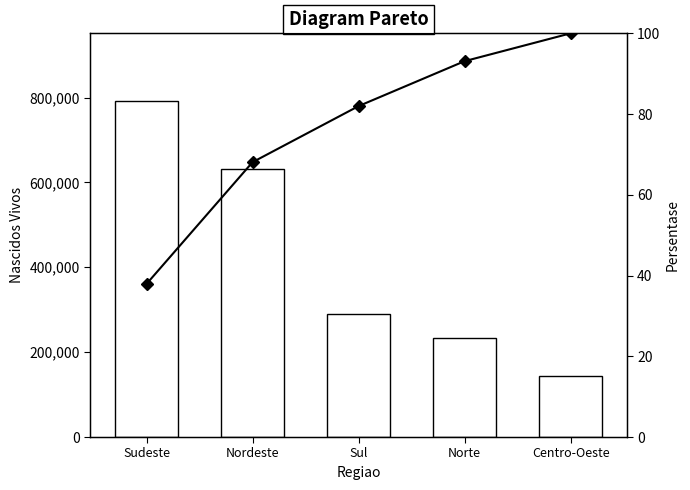

At which label is Persentase Kumulatif closest to 68?

Nordeste